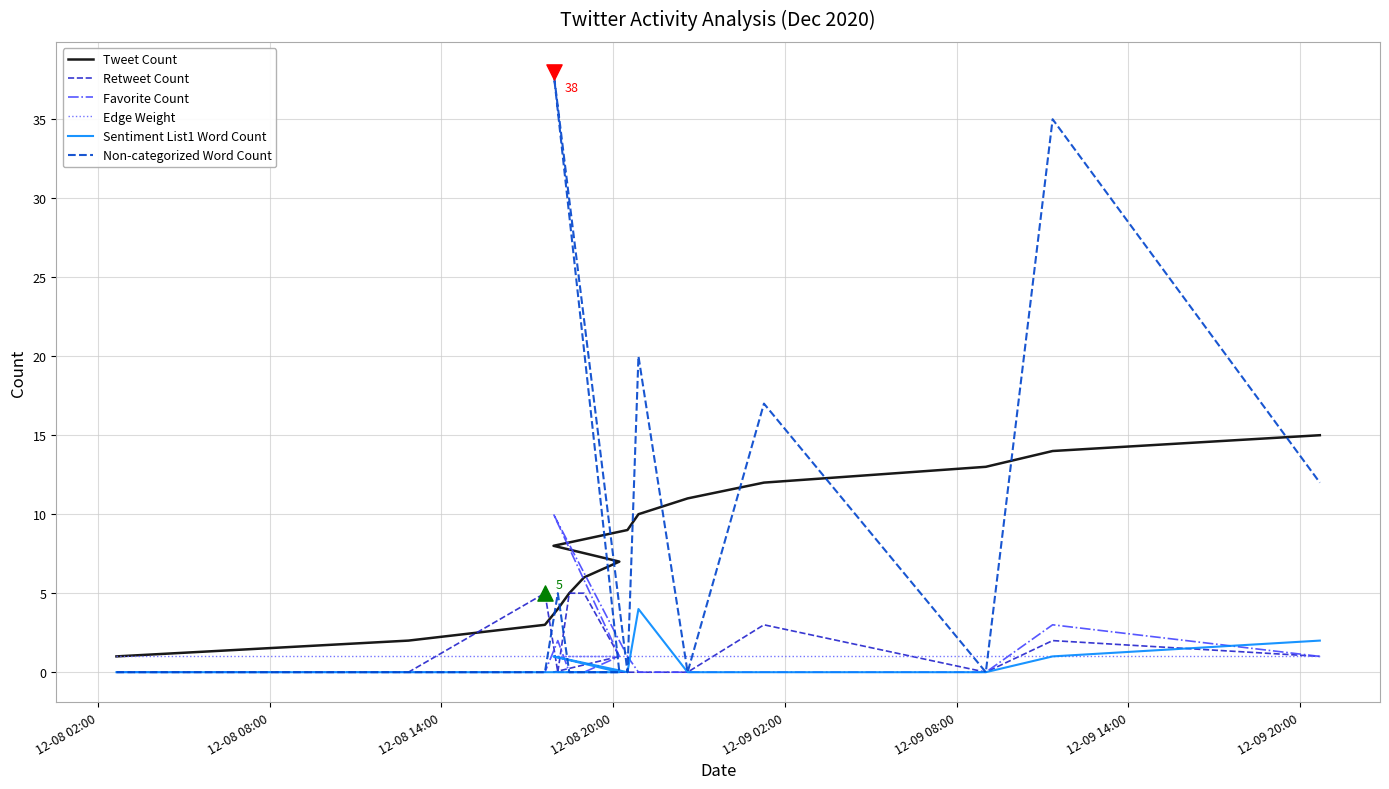

Is the value of Retweet Count at 9 greater than the value of Tweet Count at 12-08 08:00?

No